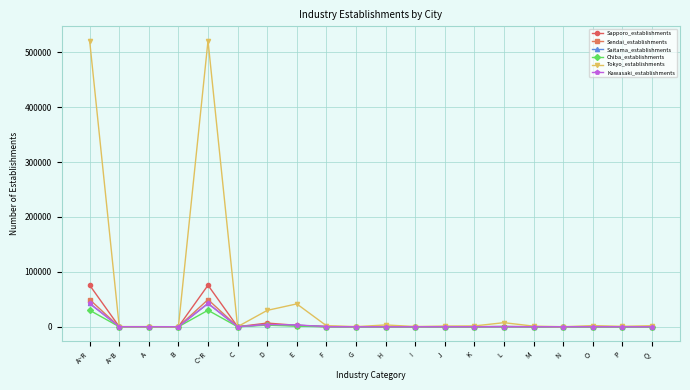

Which series has the largest total across all categories?

Tokyo_establishments